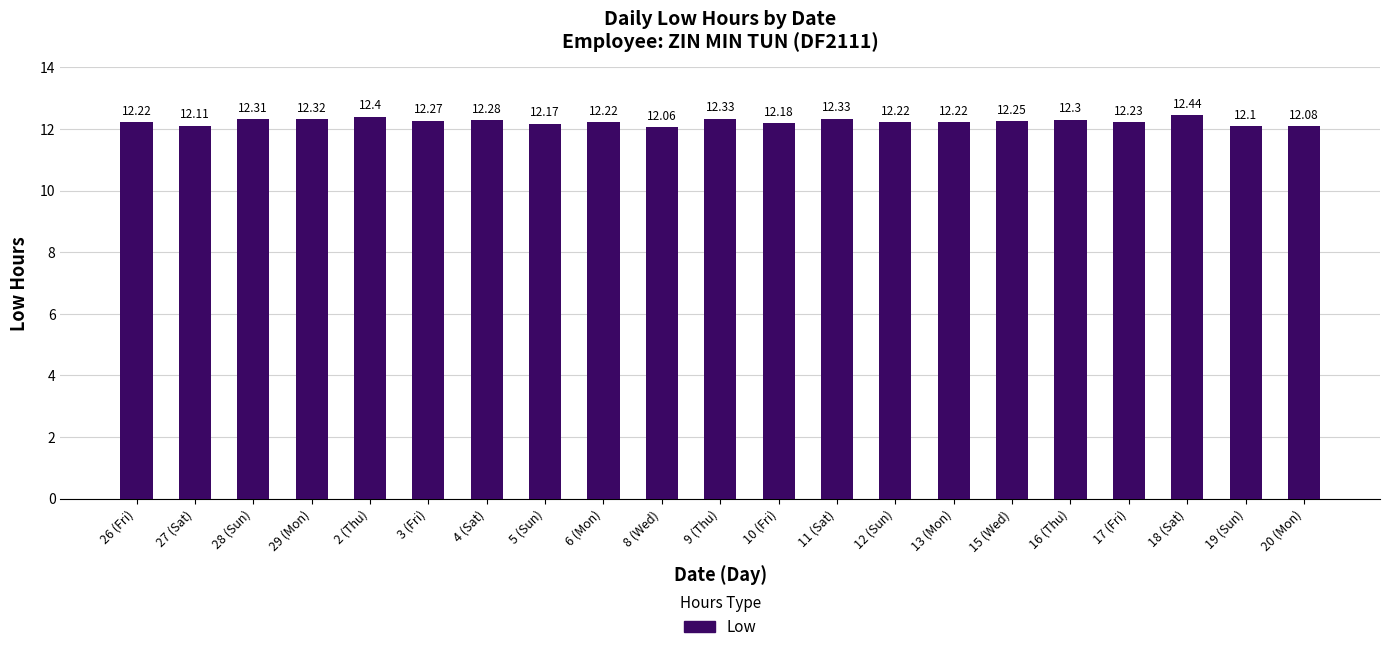

What is the maximum value shown in the chart?

12.4